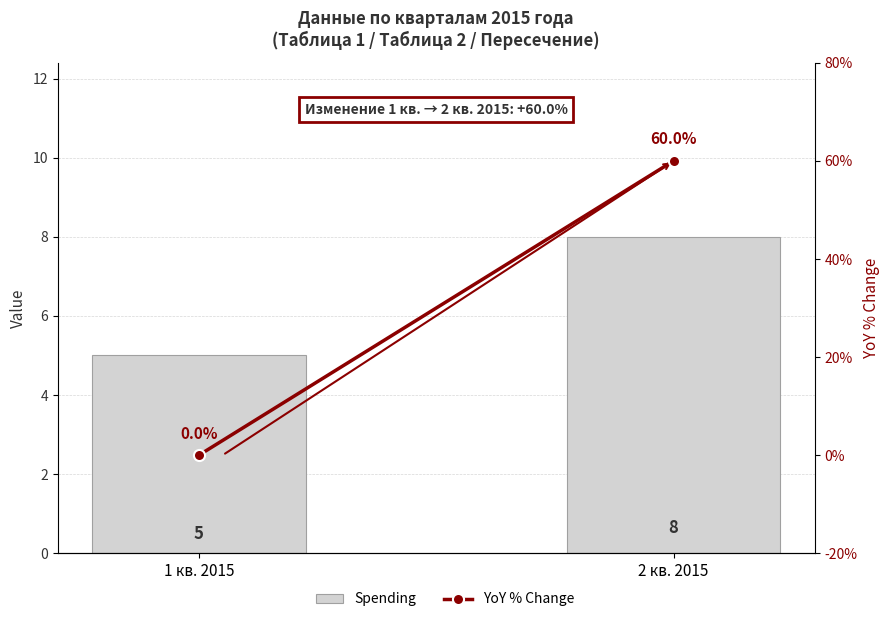

Reading left to right, transcribe all the data shown in this chart.

Spending: 5	8
YoY % Change: 0	60